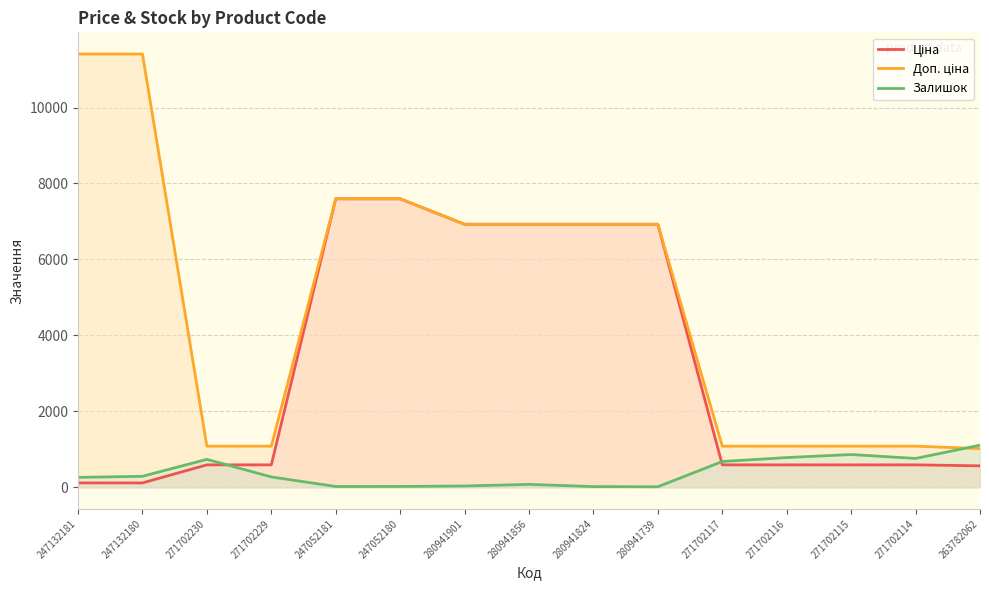

Reading left to right, extract all data points from this chart.

Ціна: 114.1	114.1	589.9	589.9	7596.5	7596.5	6925.7	6925.7	6925.7	6925.7	589.9	589.9	589.9	589.9	564.0
Доп. ціна: 11410.0	11410.0	1081.7	1081.7	7596.5	7596.5	6925.7	6925.7	6925.7	6925.7	1081.7	1081.7	1081.7	1081.7	1017.8
Залишок: 260.0	288.0	735.0	272.0	20.0	21.0	33.0	76.0	17.0	13.0	678.0	782.0	862.0	759.0	1109.0